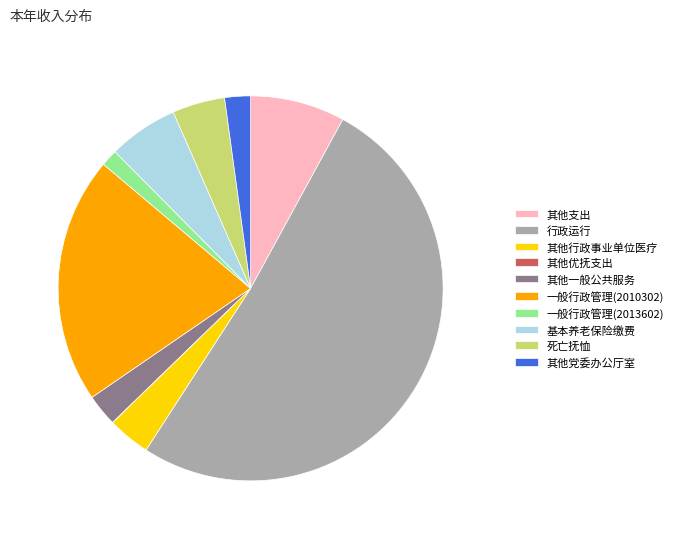

Which slice is the largest?

行政运行